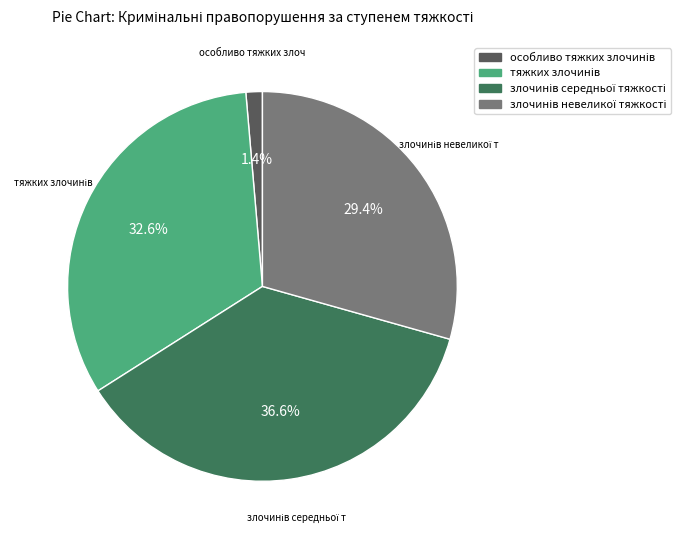

Does any single category account for the majority?

No